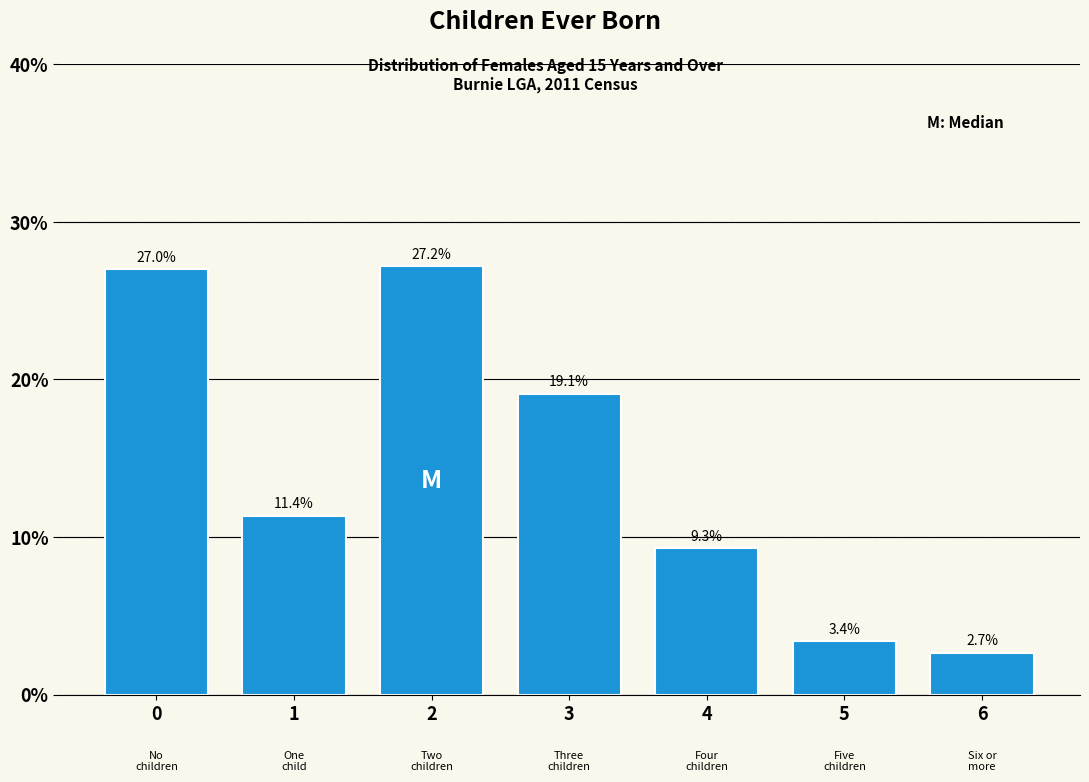

Reading left to right, list all the values displayed in this chart.

0=27.0	1=11.4	2=27.2	3=19.1	4=9.3	5=3.4	6=2.7